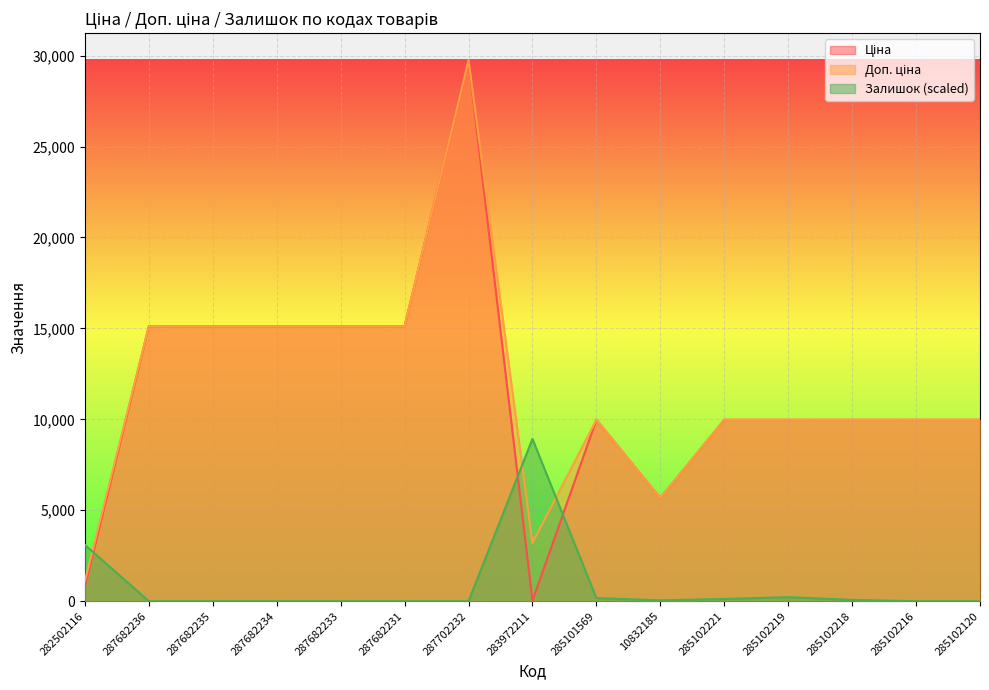

True or false: Залишок and Доп. ціна intersect in this chart.

True